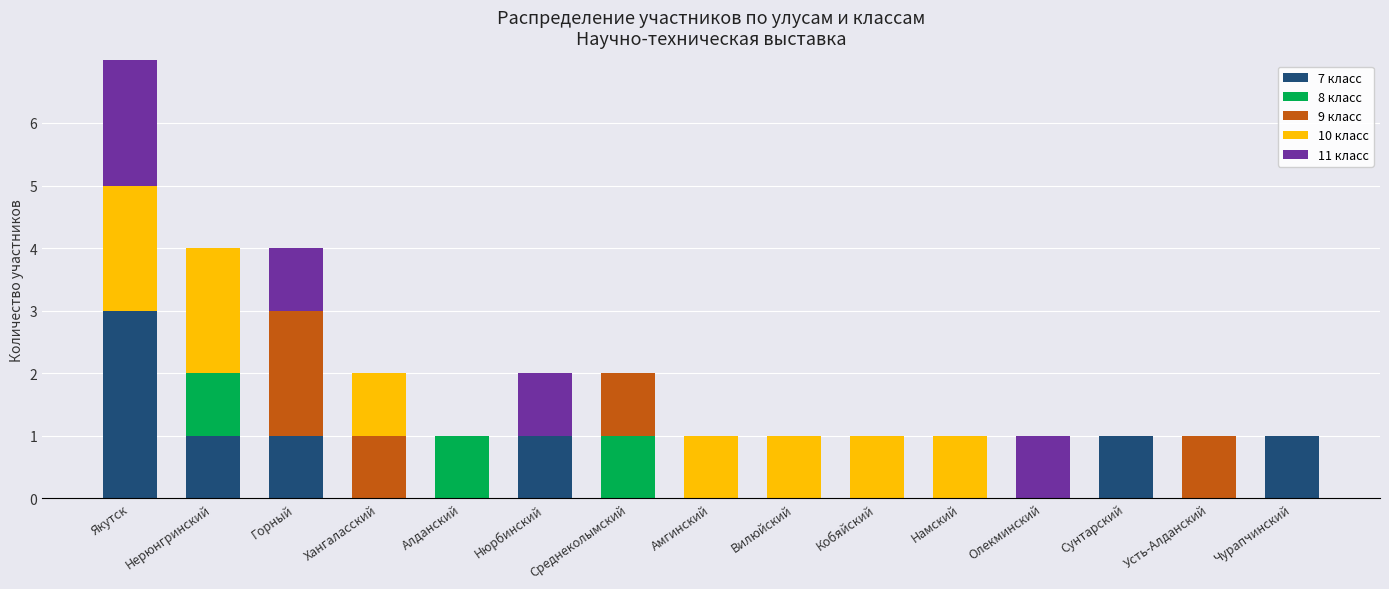

Does the chart contain stacked bars?

Yes